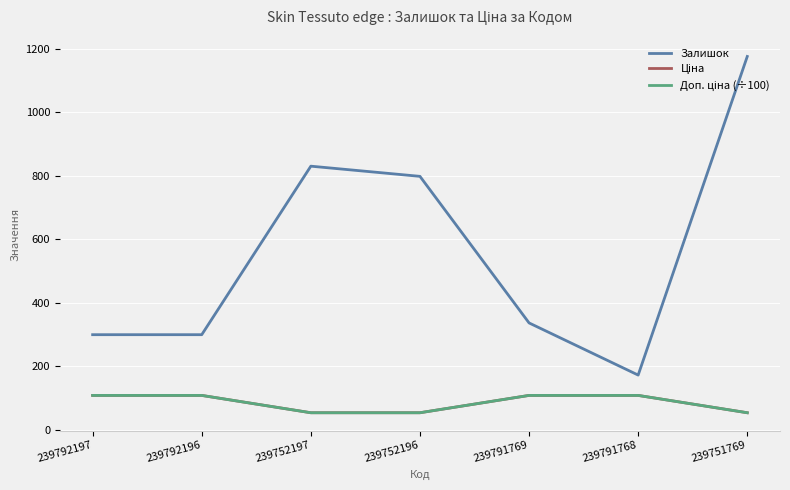

Is the value of Ціна at 239752196 greater than the value of Доп. ціна (÷100) at 239752197?

No